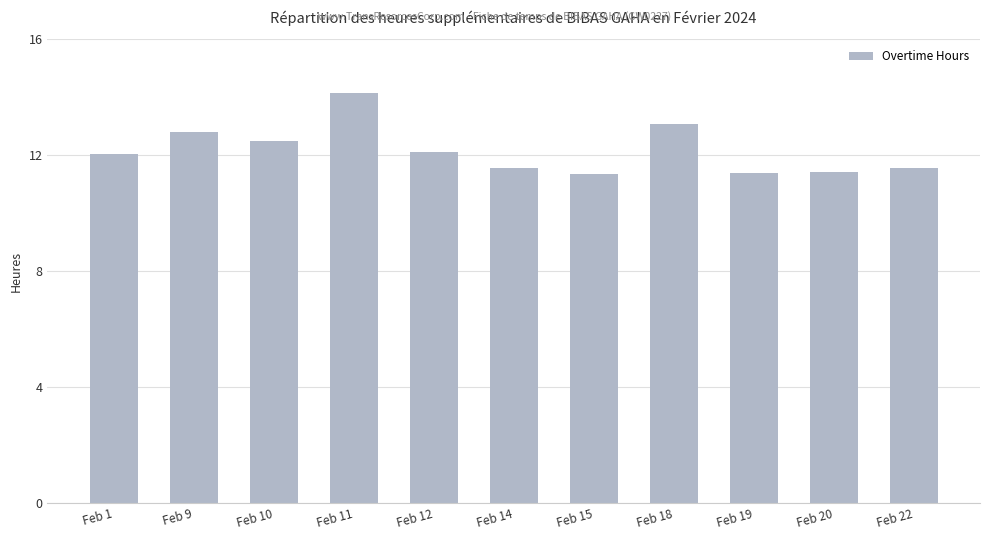

What is the difference between the maximum and minimum values?

2.8